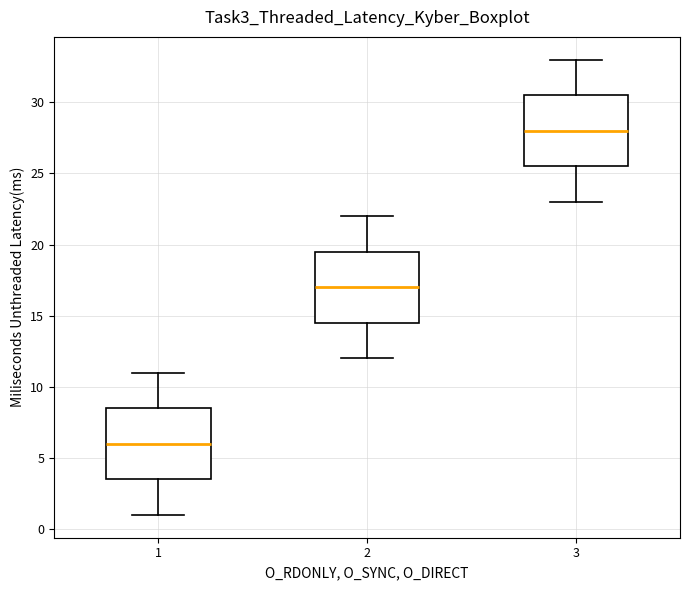

Reading left to right, transcribe this box plot: for each box, give where its median line is, the range the box spans, and where its two whiskers end, as read against the y-axis. The values are not printed on the chart, so give them approximately, as read against the axis.

1: median 6.0, box 3.5 to 8.5, whiskers 1.0 to 11.0
2: median 17.0, box 14.5 to 19.5, whiskers 12.0 to 22.0
3: median 28.0, box 25.5 to 30.5, whiskers 23.0 to 33.0